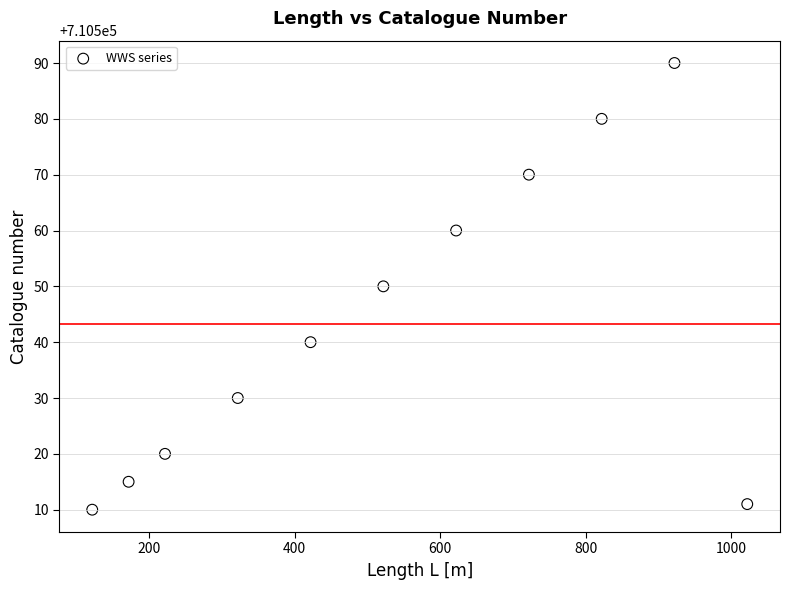

What is the average X value?

536